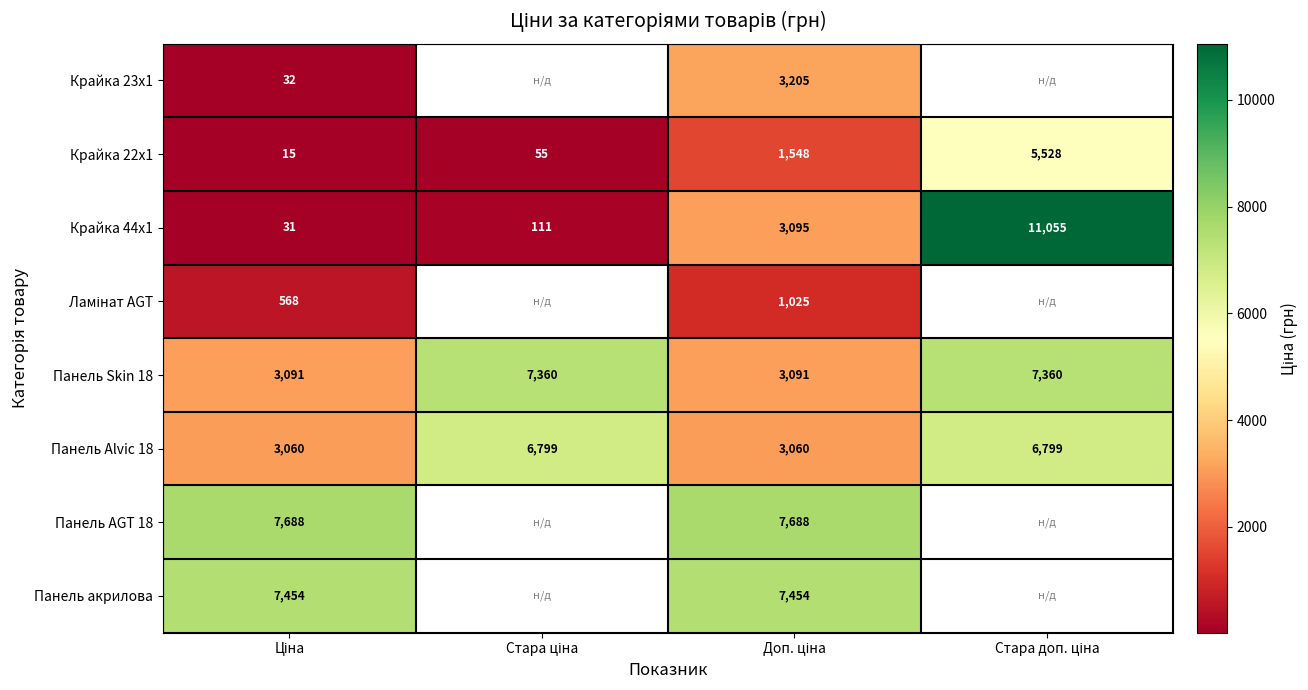

Rank the series by their maximum value, from lowest to highest.

Ламінат AGT, Крайка 23x1, Крайка 22x1, Панель Alvic 18, Панель Skin 18, Панель акрилова, Панель AGT 18, Крайка 44x1